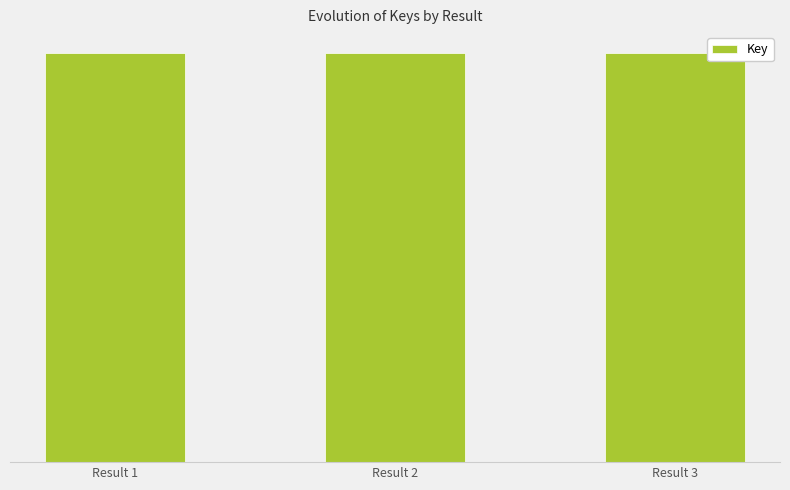

Are the bars horizontal?

No